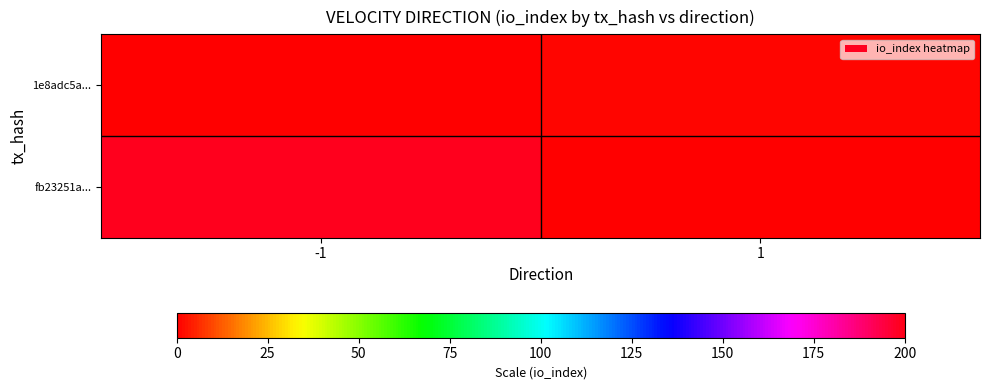

Reading left to right, extract all data points from this chart.

fb23251a...: -1=199	1=0
1e8adc5a...: -1=0	1=1